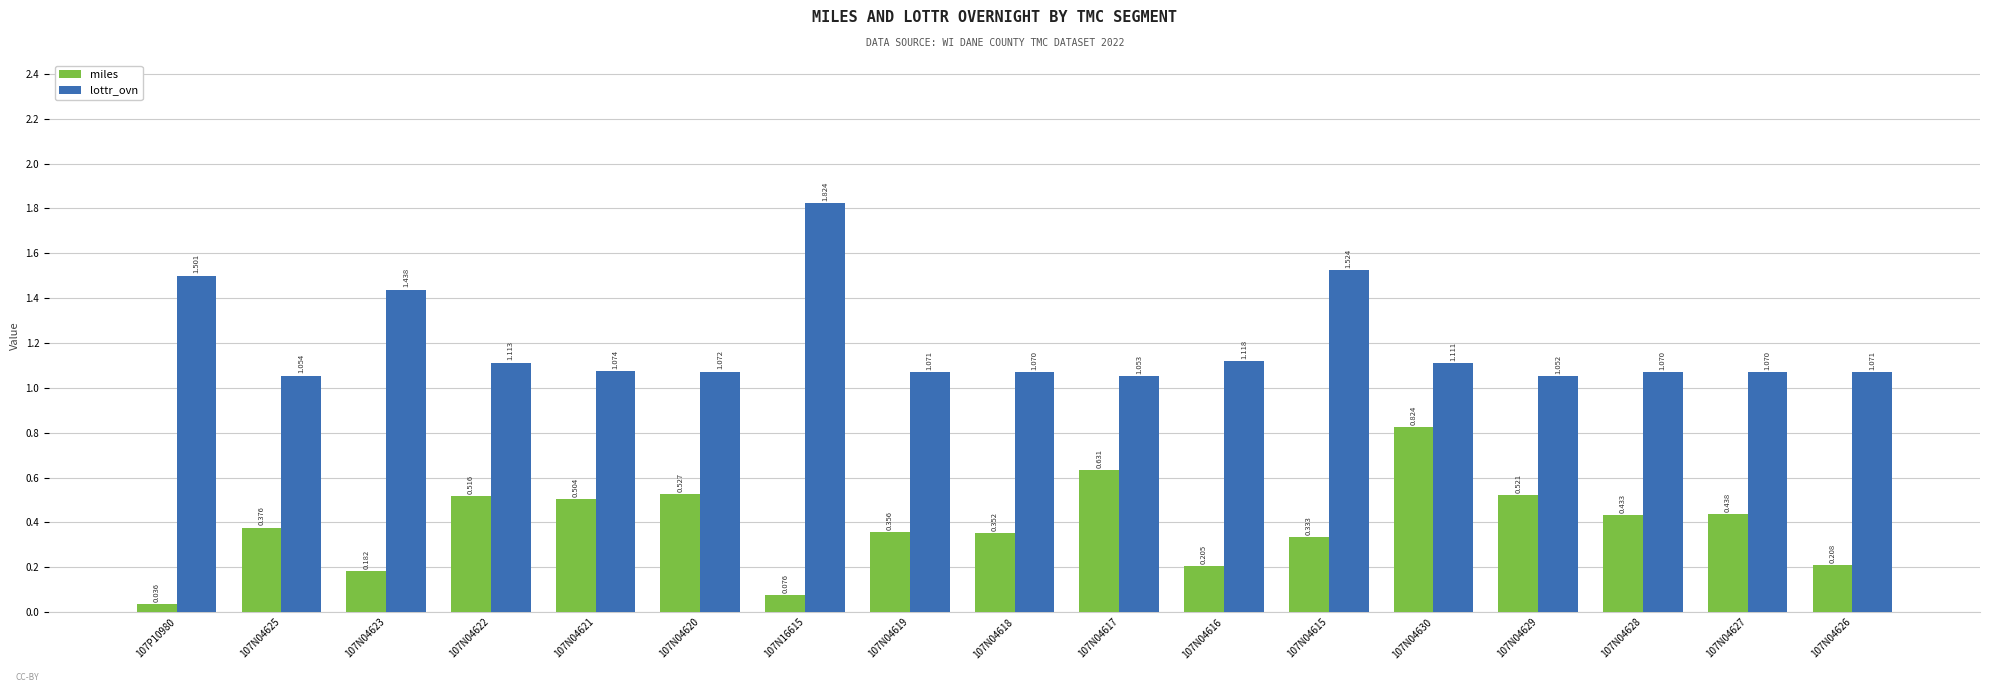

What is the label of the 11th bar from the left?

107N04616